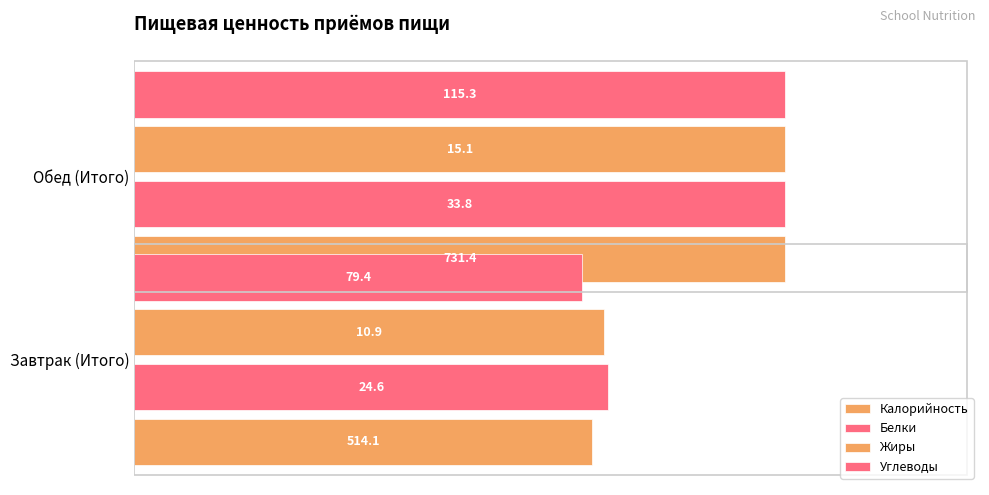

How many groups of bars are there?

2